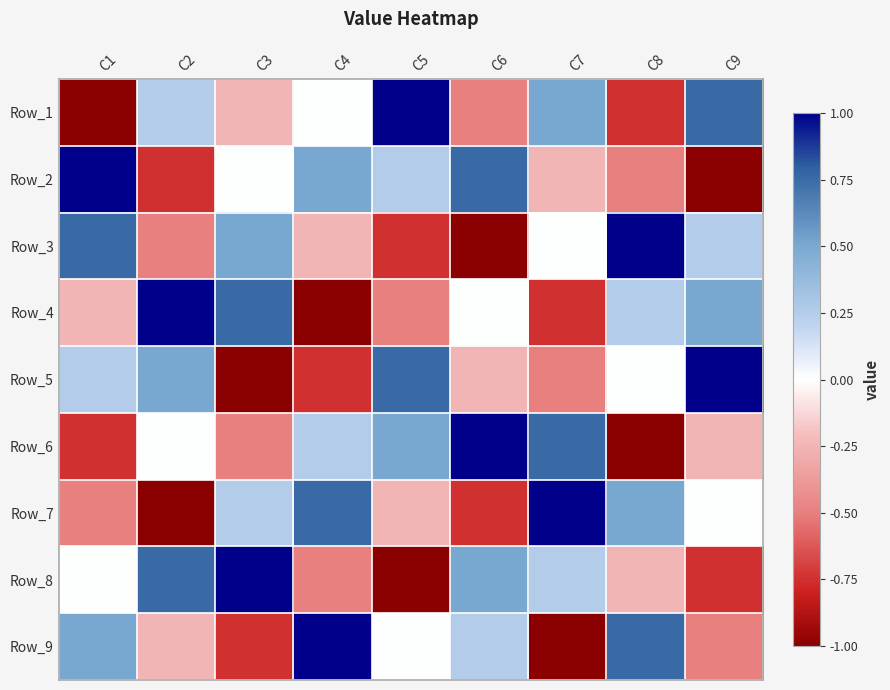

At how many categories does at least one series exceed 0?

9